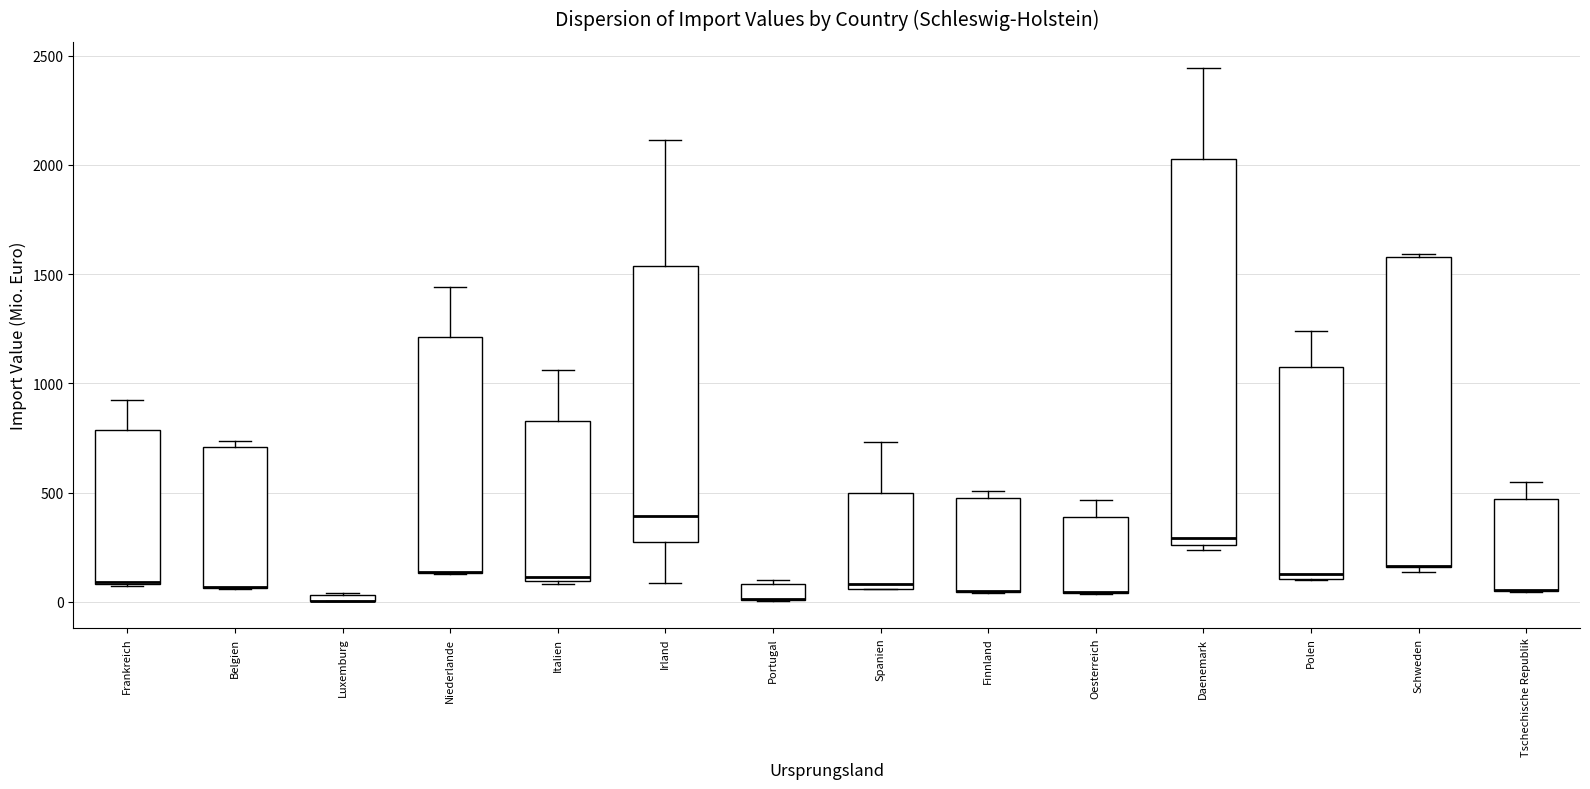

Comparing the boxes themselves (not the whiskers), which one is the tallest?

Daenemark